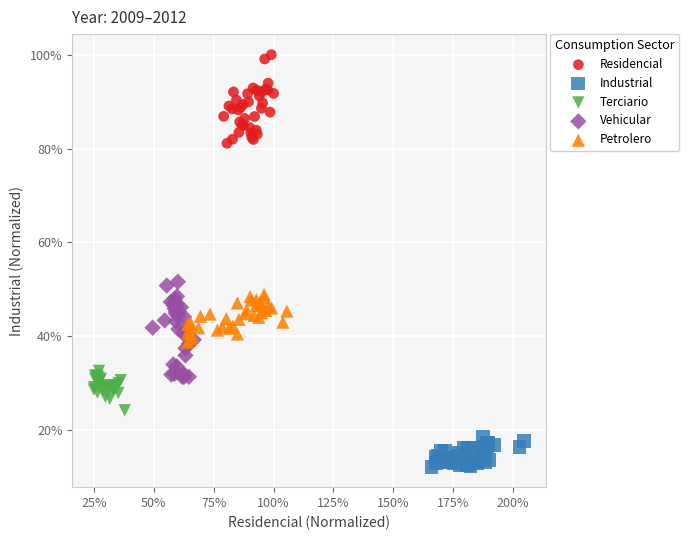

Which series reaches the minimum Y coordinate?

Industrial